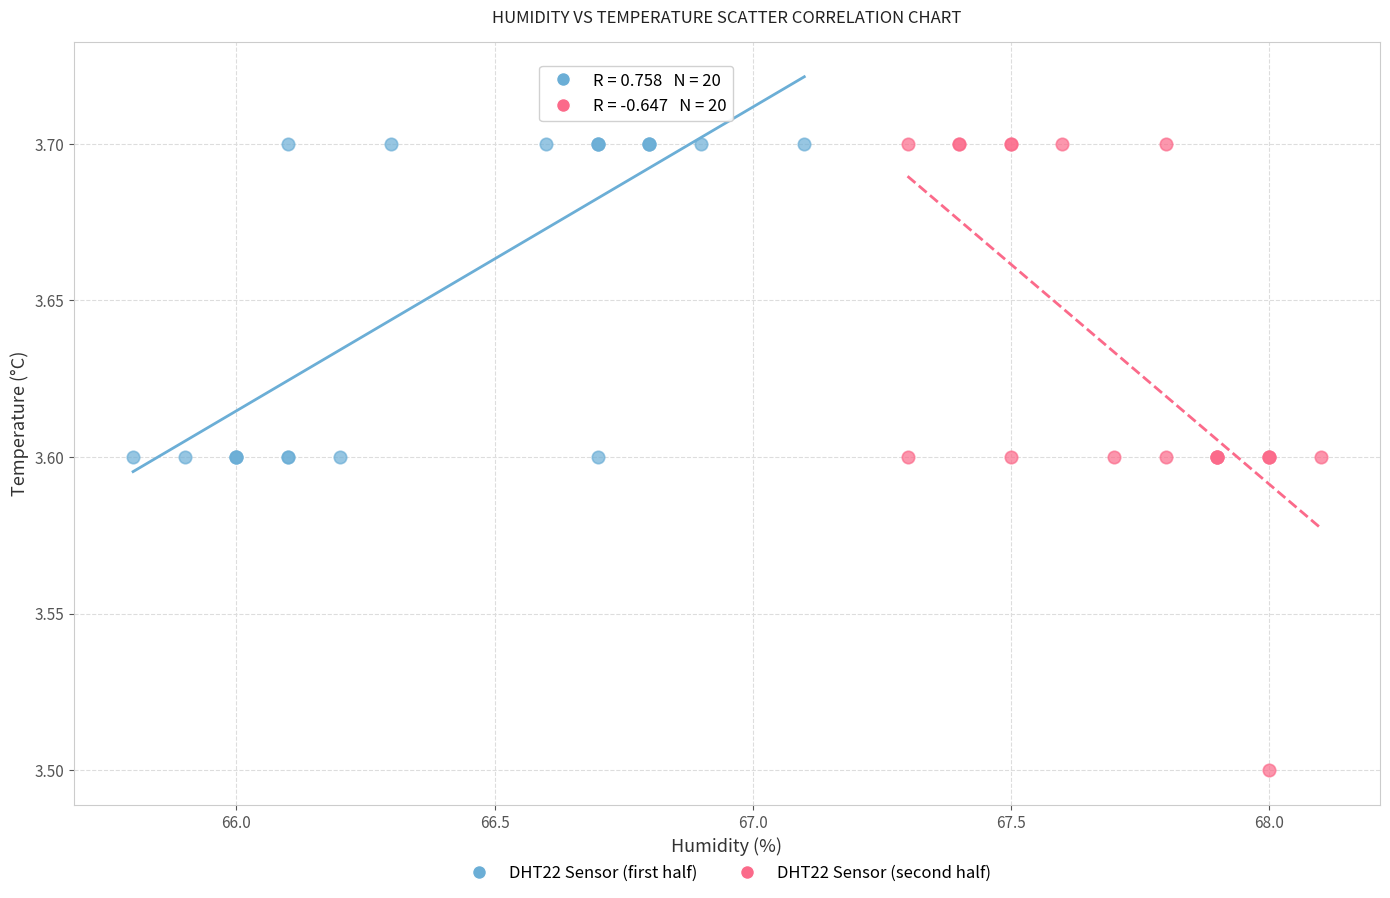

Which series has the largest Y range (max minus min)?

DHT22 Sensor (second half)